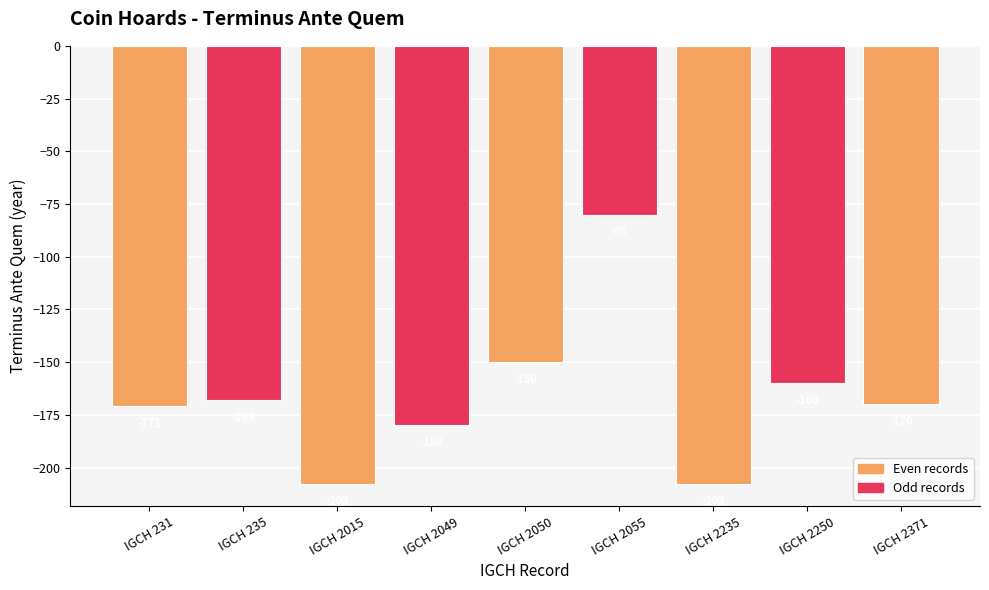

Reading left to right, transcribe all the data shown in this chart.

-171	-168	-208	-180	-150	-80	-208	-160	-170